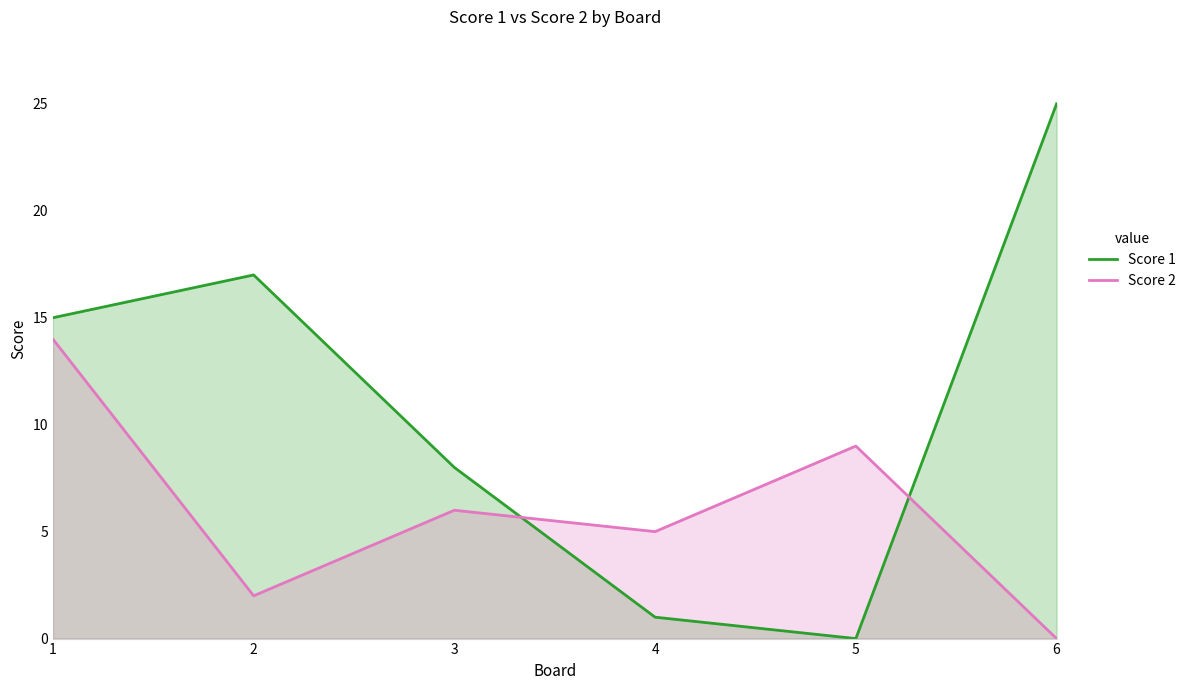

After their last crossing, which series has the higher values: Score 1 or Score 2?

Score 1